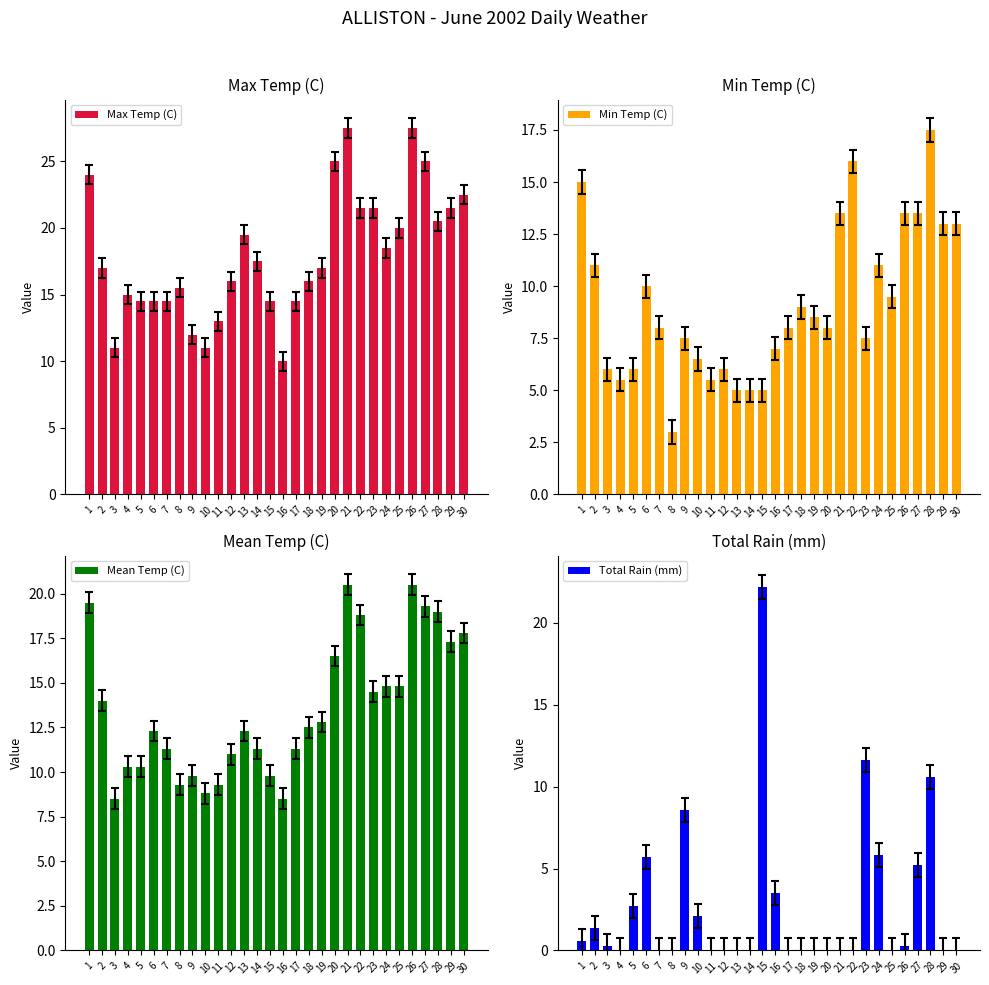

Rank the series by their average value, from highest to lowest.

Max Temp (C), Mean Temp (C), Min Temp (C), Total Rain (mm)